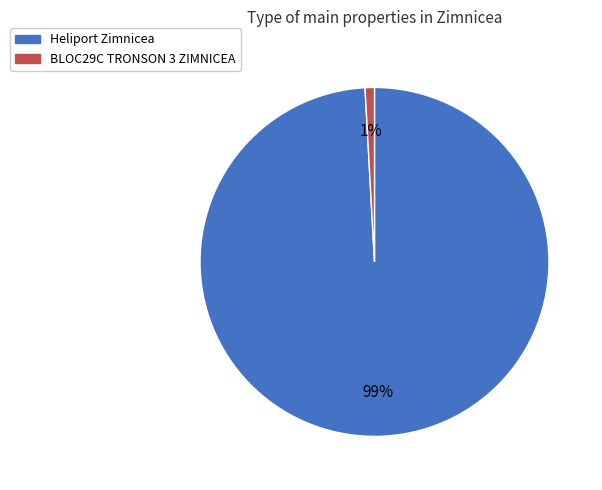

What percentage is the BLOC29C TRONSON 3 ZIMNICEA slice, to the nearest percent?

1%